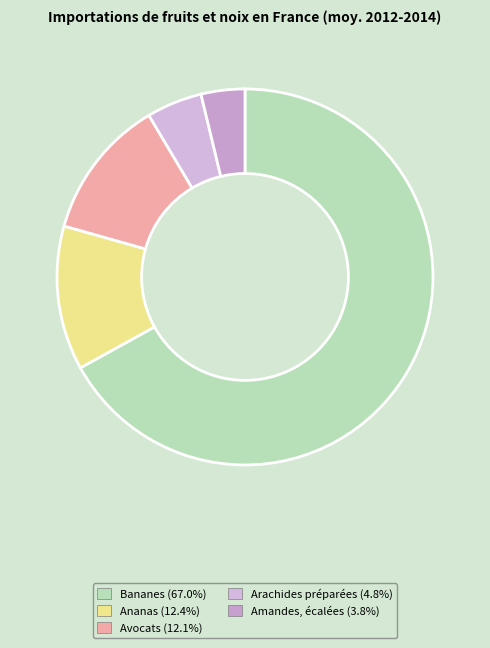

Count the number of slices in the pie.

5